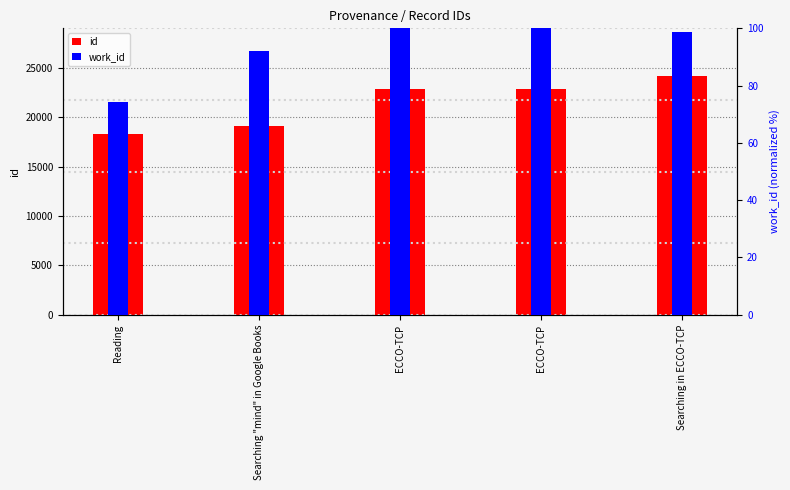

Reading left to right, what are all the values shown in this chart?

id: Reading=18260.0	Searching "mind" in Google Books=19113.0	ECCO-TCP=22880.0	ECCO-TCP=22881.0	Searching in ECCO-TCP=24171.0
work_id: Reading=74.2	Searching "mind" in Google Books=92.0	ECCO-TCP=100.0	ECCO-TCP=100.0	Searching in ECCO-TCP=98.6